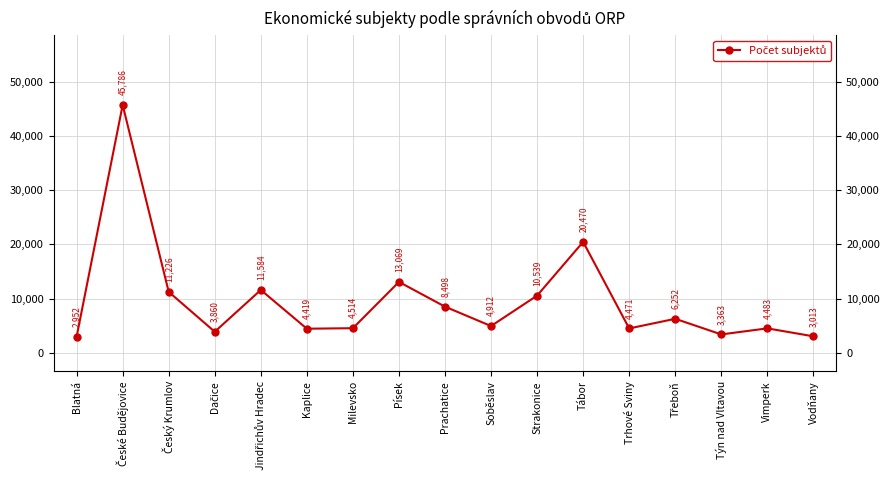

How many points are higher than both their immediate neighbors (excluding endpoints)?

6